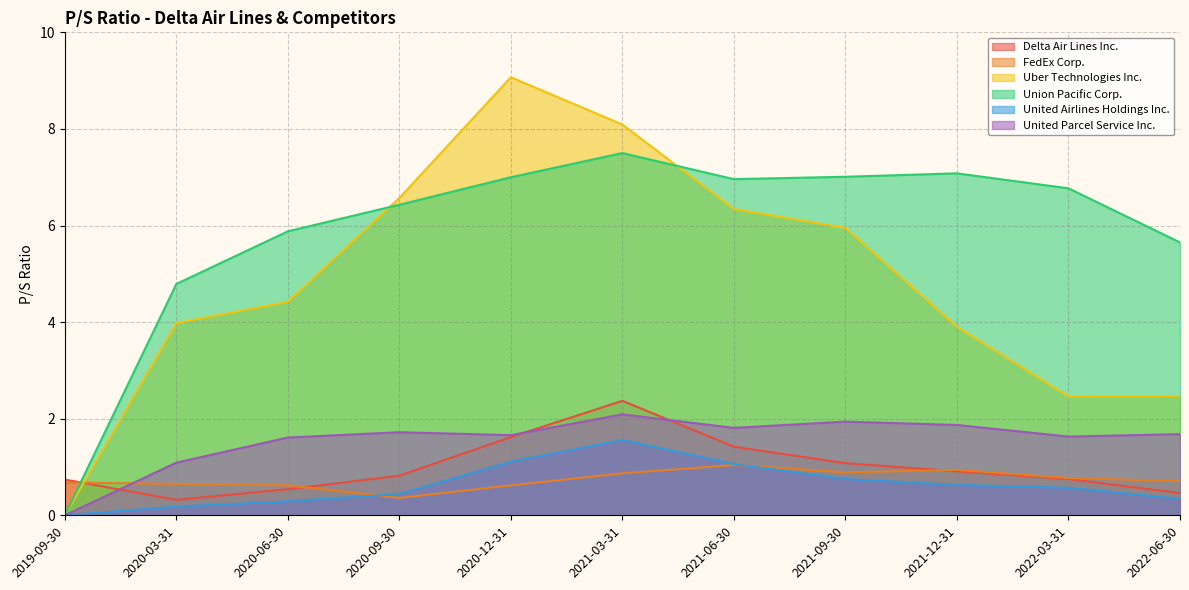

Which series has the widest spread of values?

Uber Technologies Inc.